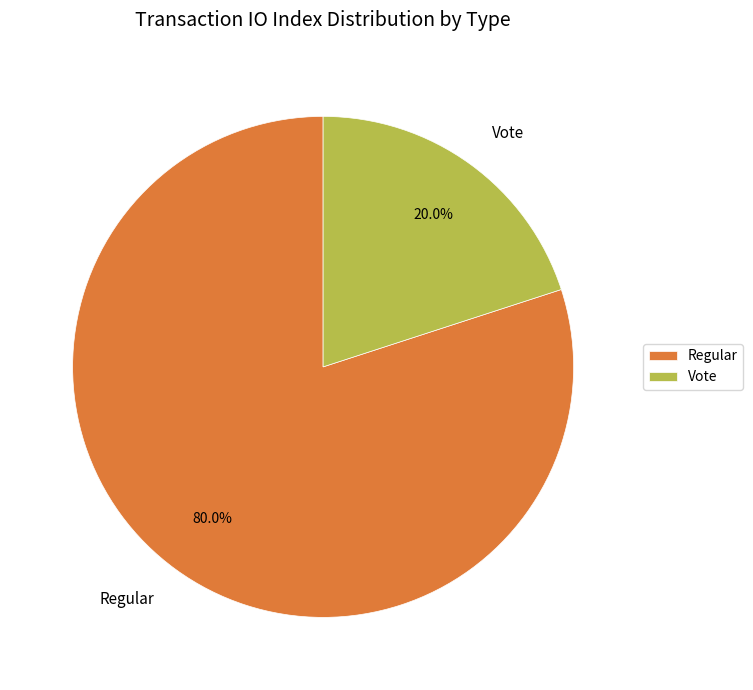

To the nearest percent, what is the average slice percentage?

50%